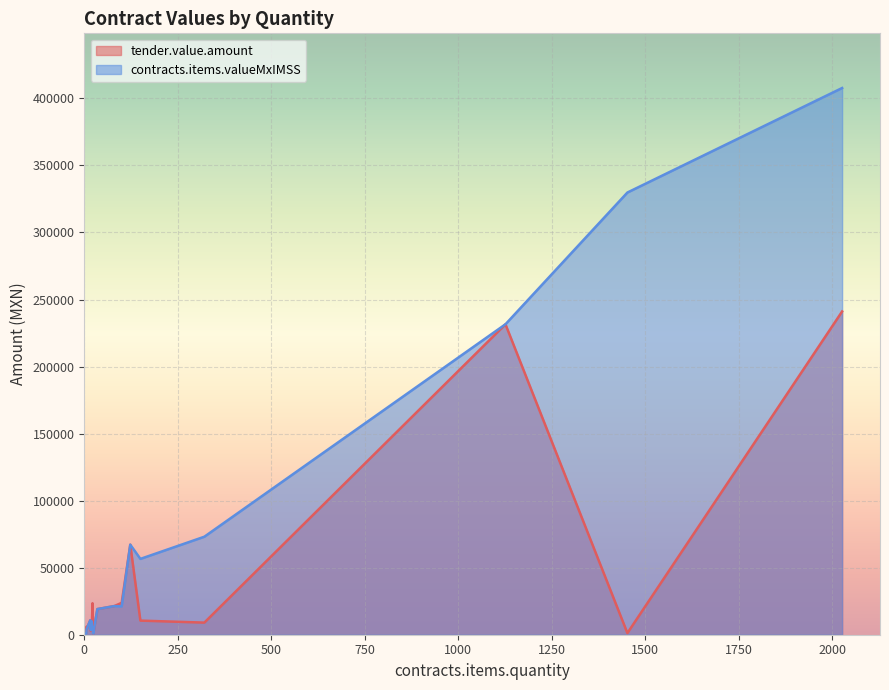

What is the average value of the tender.value.amount series?

36256.7